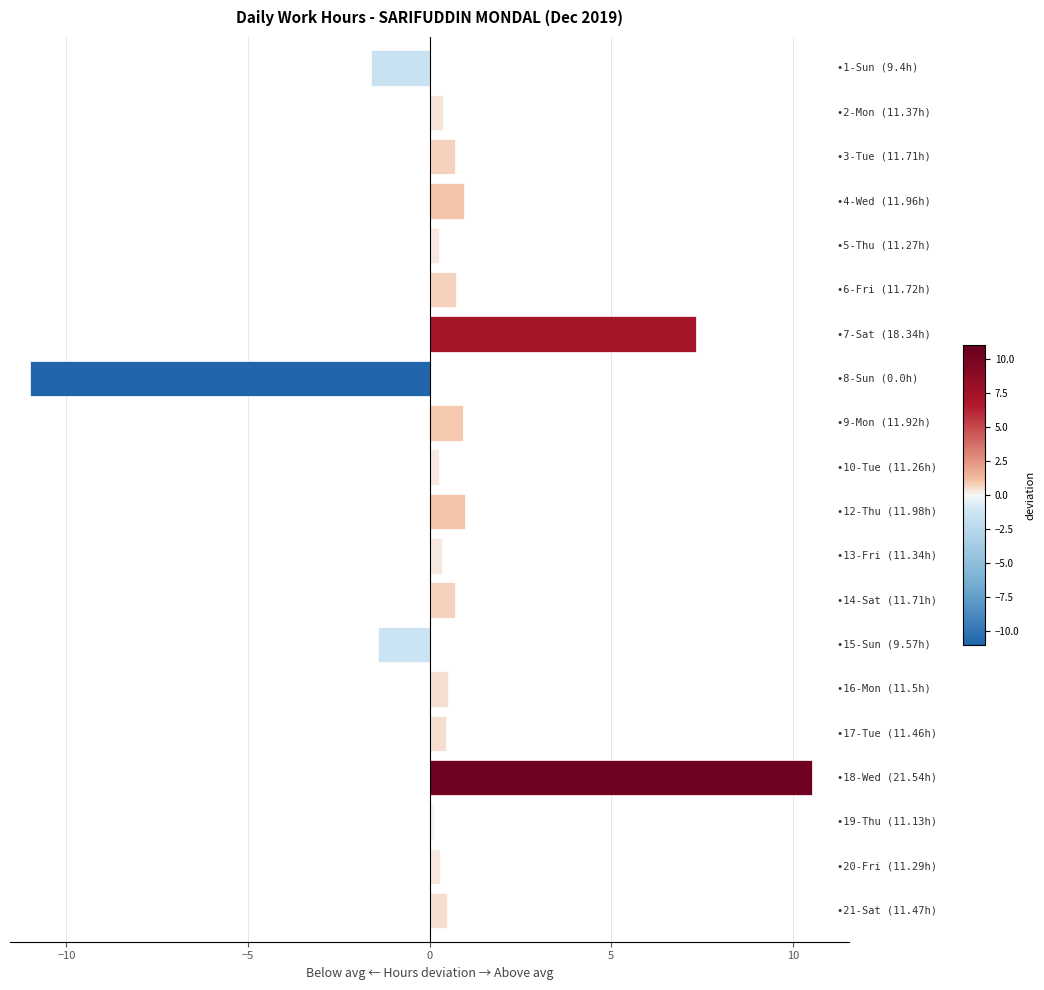

What is the smallest value displayed?

-11.0